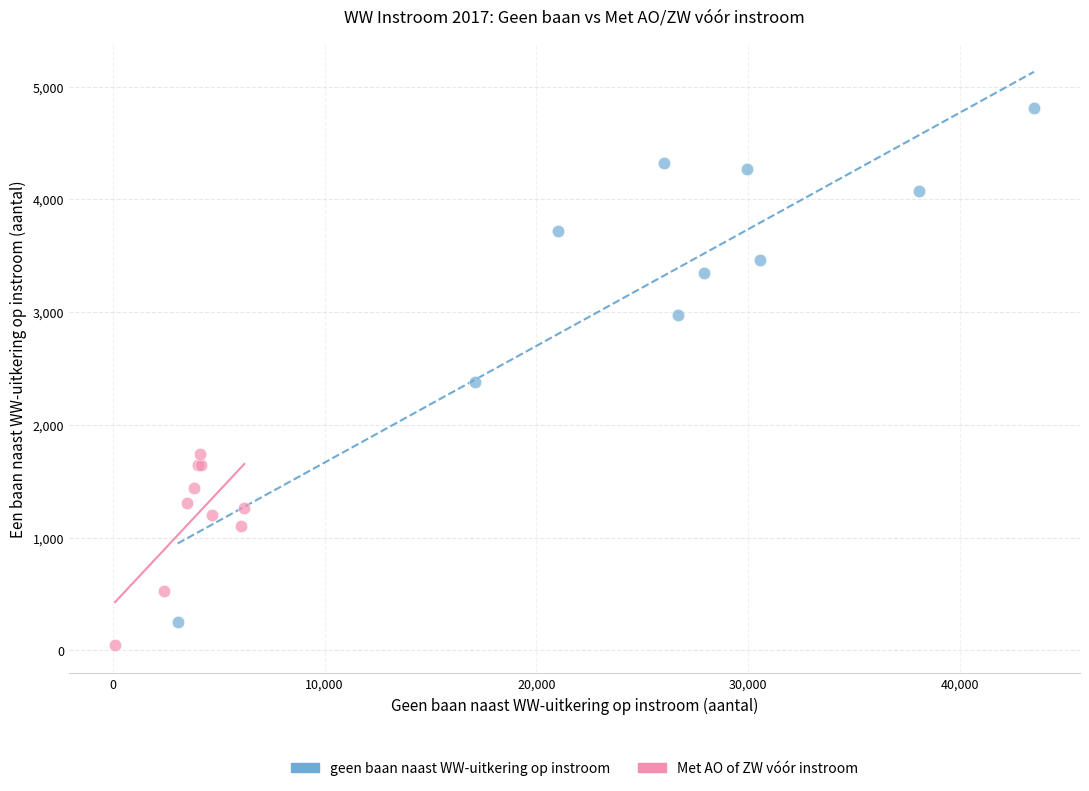

Which series reaches the maximum Y coordinate?

geen baan naast WW-uitkering op instroom